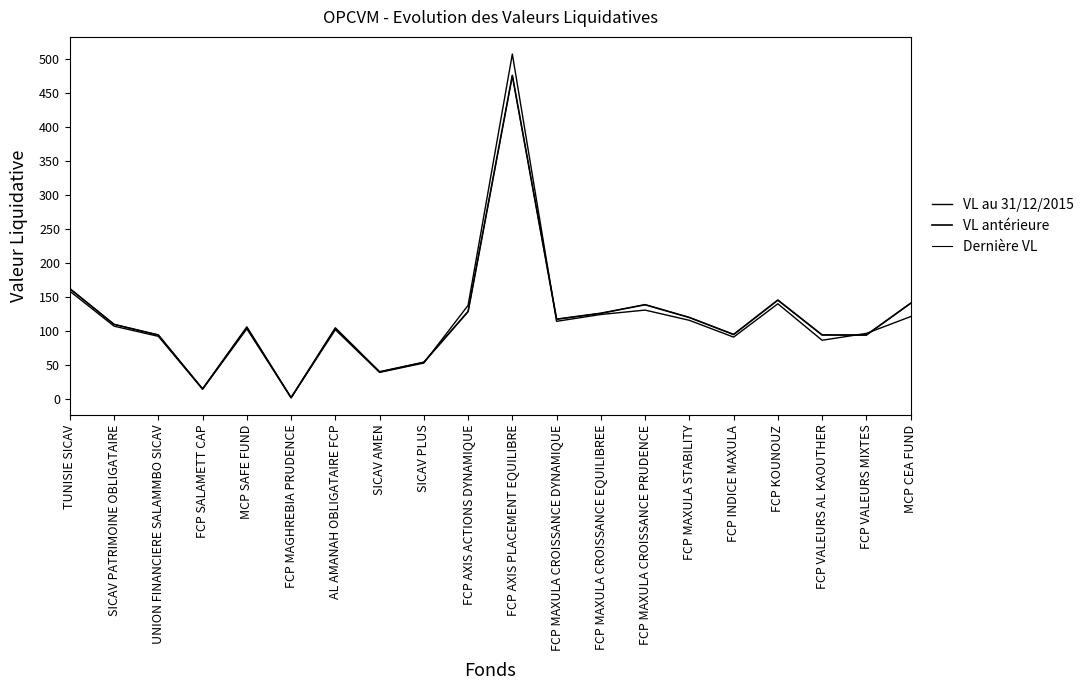

Is this an area chart (filled region under the line)?

No